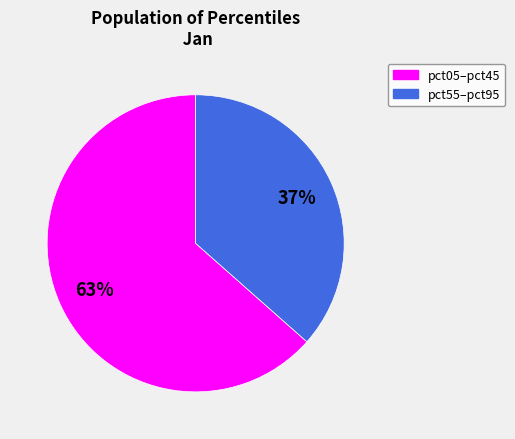

Is there any slice that represents more than half of the pie?

Yes